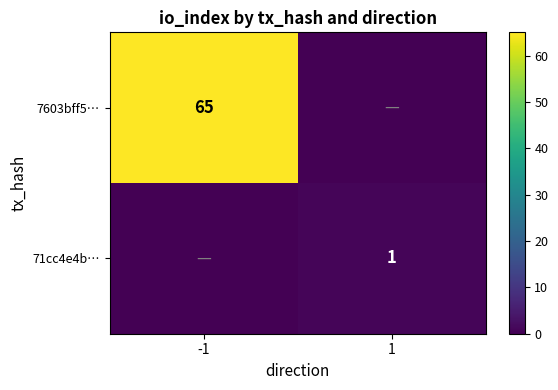

Is it true that 7603bff5… equals 65 at -1?

True